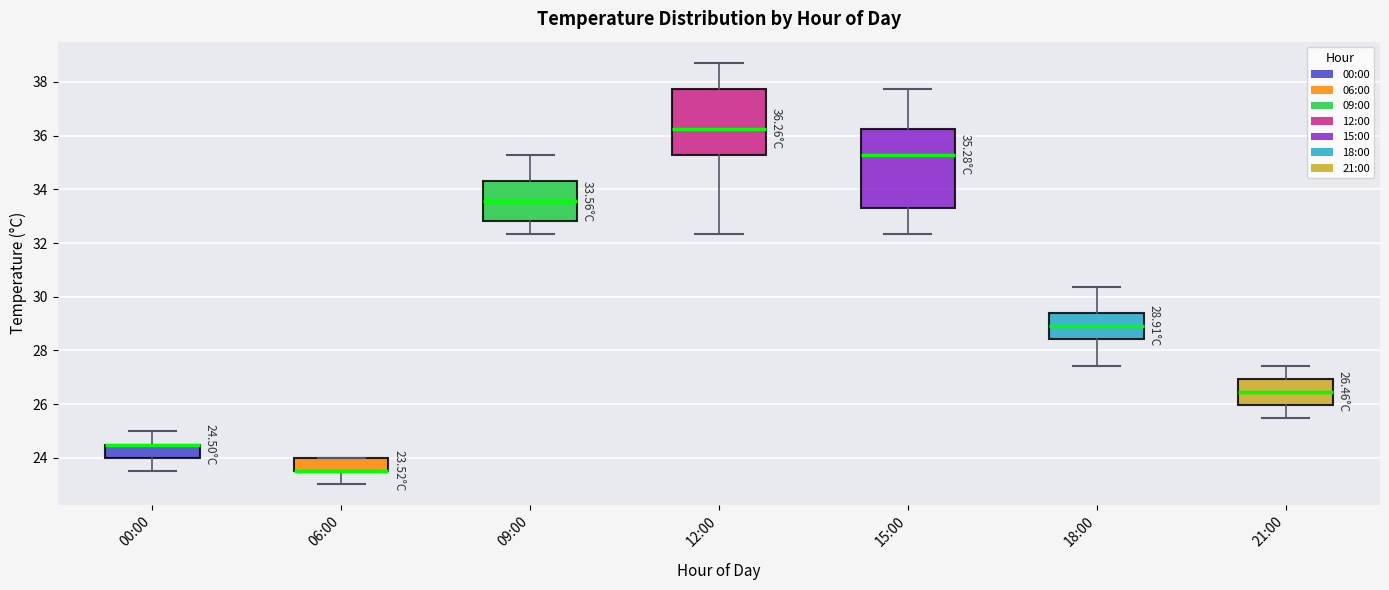

Comparing the boxes themselves (not the whiskers), which one is the tallest?

15:00